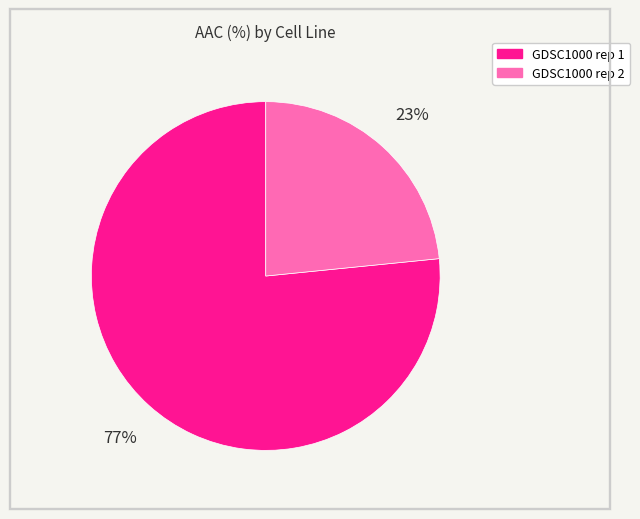

Is it true that GDSC1000 rep 2 is 23% of the pie?

True